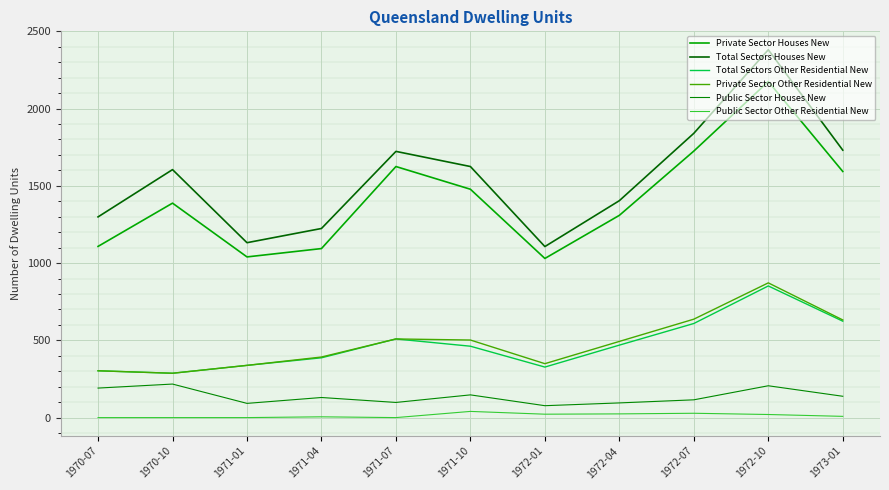

How many values in the Public Sector Houses New series are below 130?

5